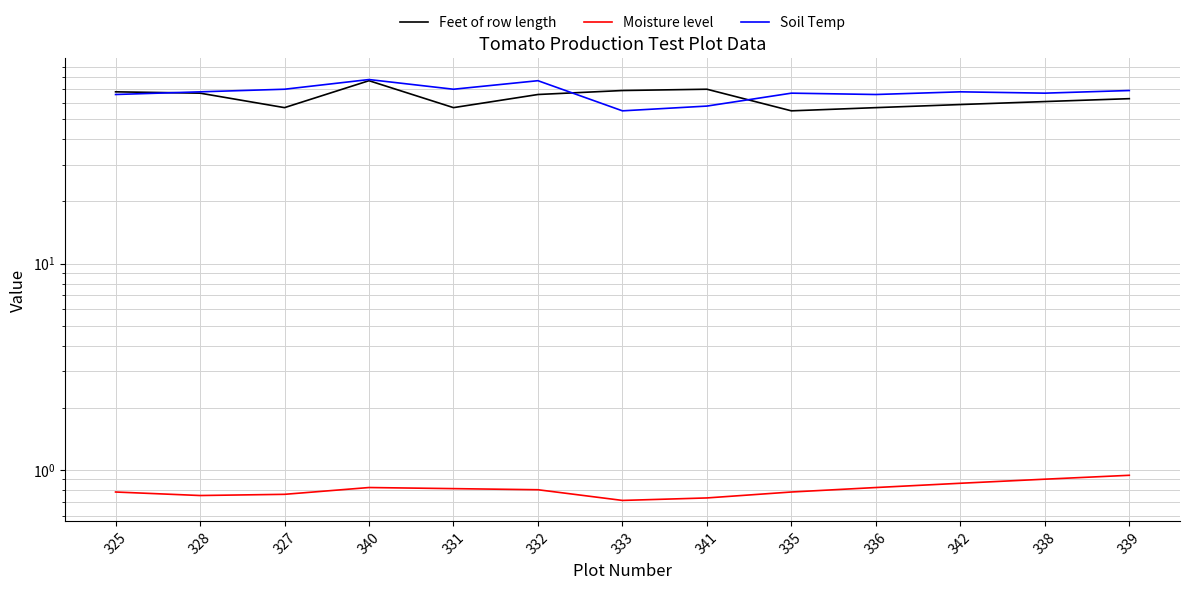

True or false: Moisture level and Feet of row length cross at least once.

False